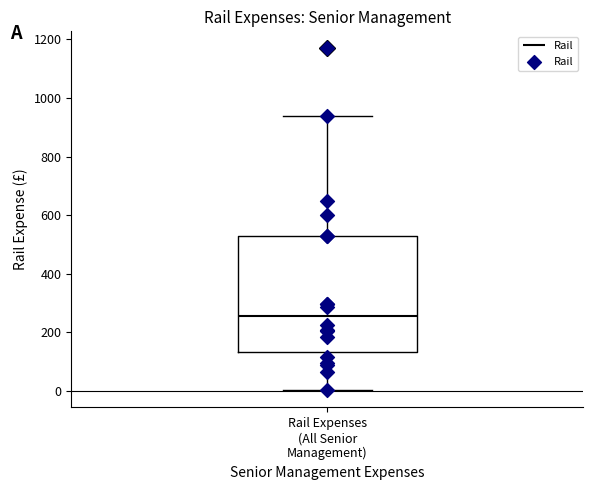

Read this box plot against the y-axis: the position of the median line, the range covered by the box, and the ends of both whiskers. The values are not printed on the chart, so give them approximately, as read against the axis.

median 260, box 140 to 520, whiskers 0 to 940